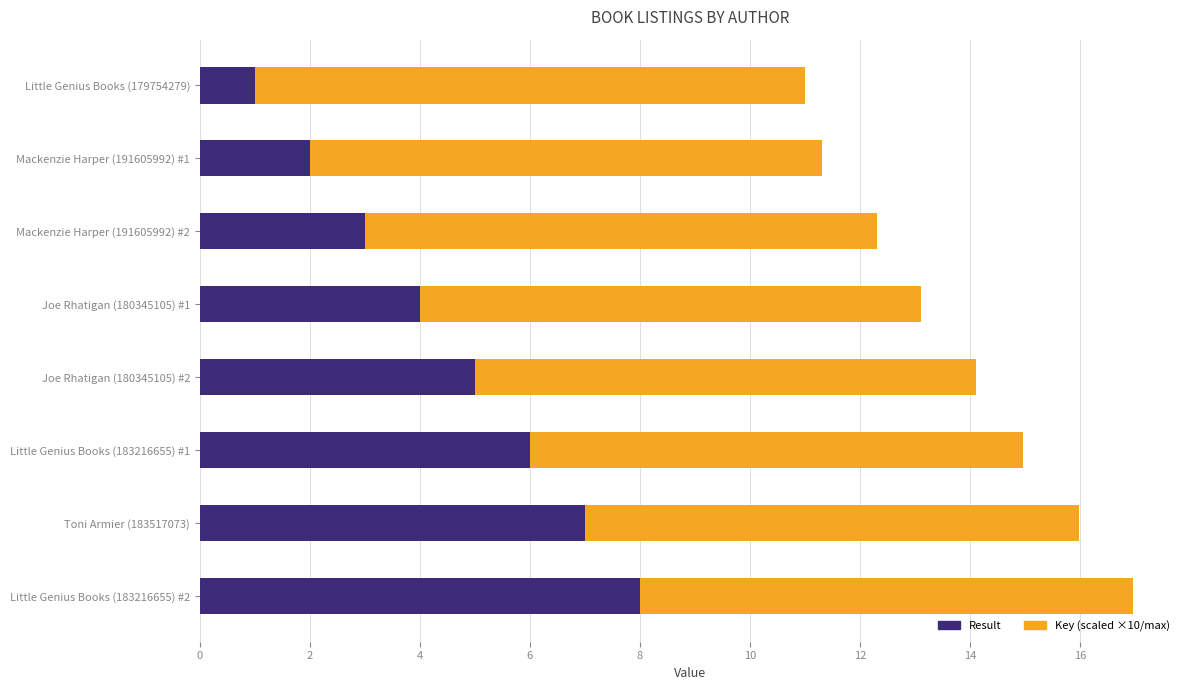

What is the total value across all series at Mackenzie Harper (191605992) #1?

11.3